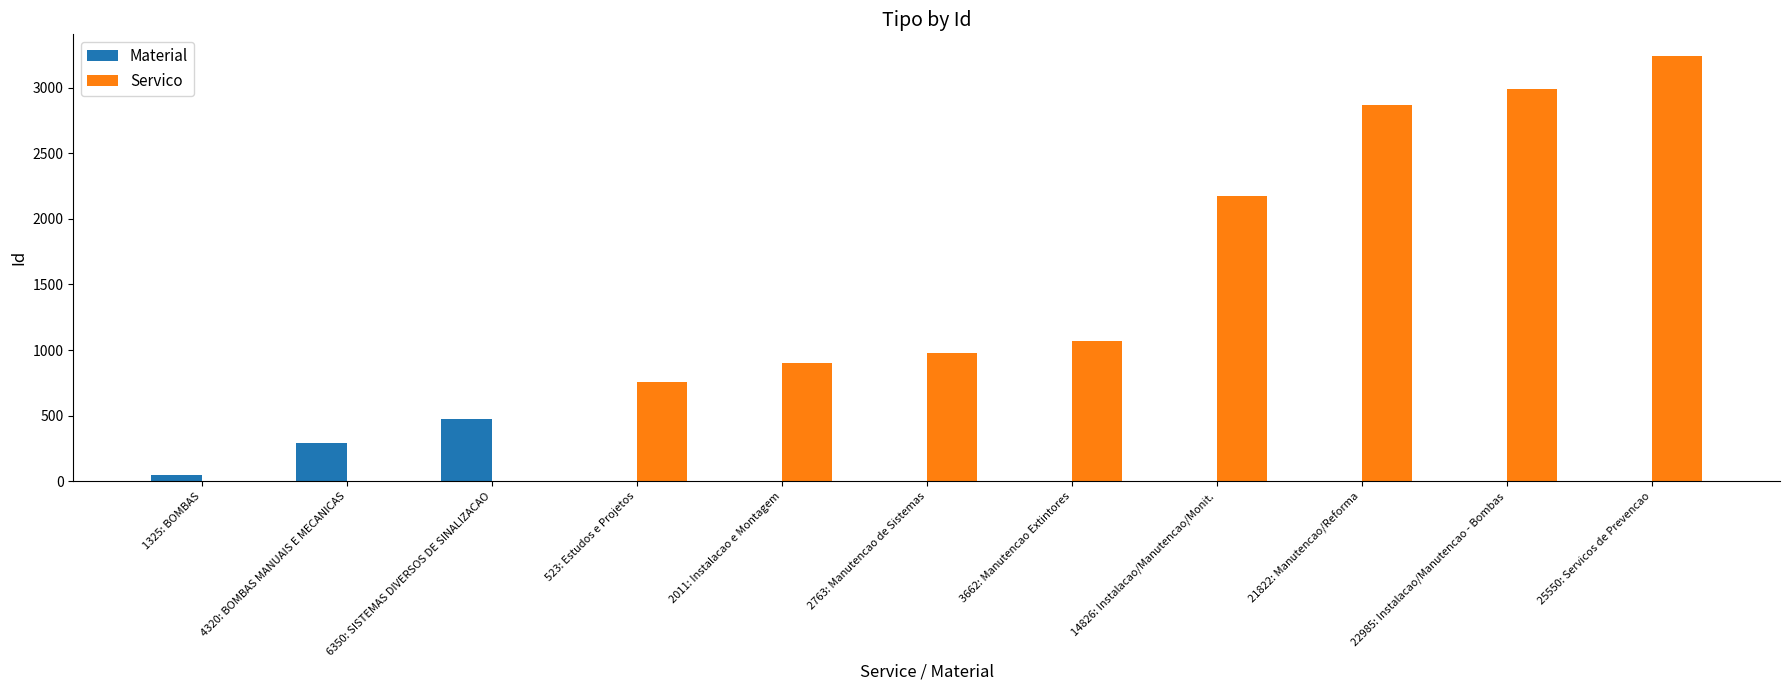

Which series changed the most between 4320: BOMBAS MANUAIS E MECANICAS and 25550: Servicos de Prevencao?

Servico